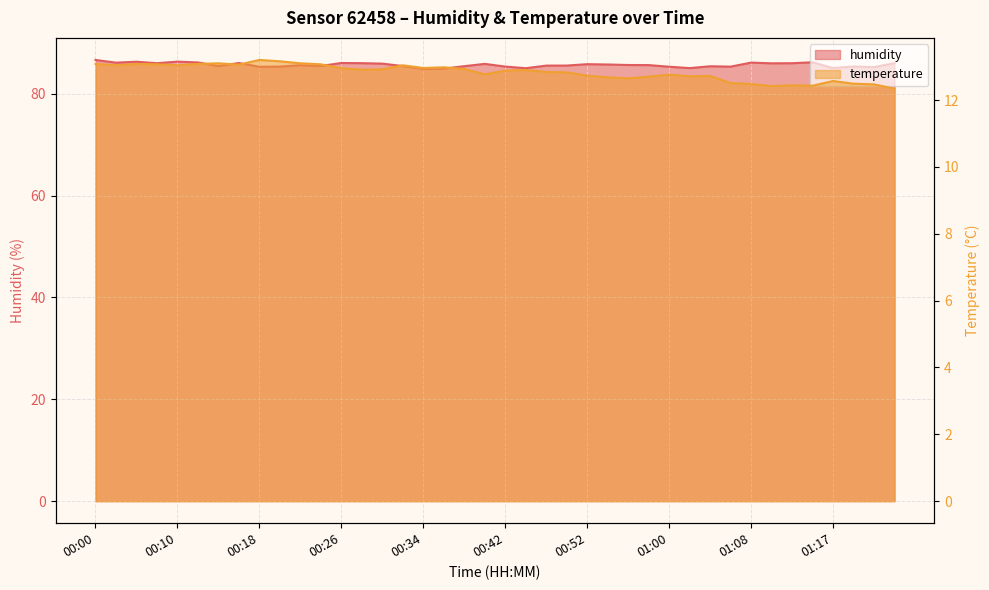

Which series changed the most between 00:04 and 00:07?

humidity